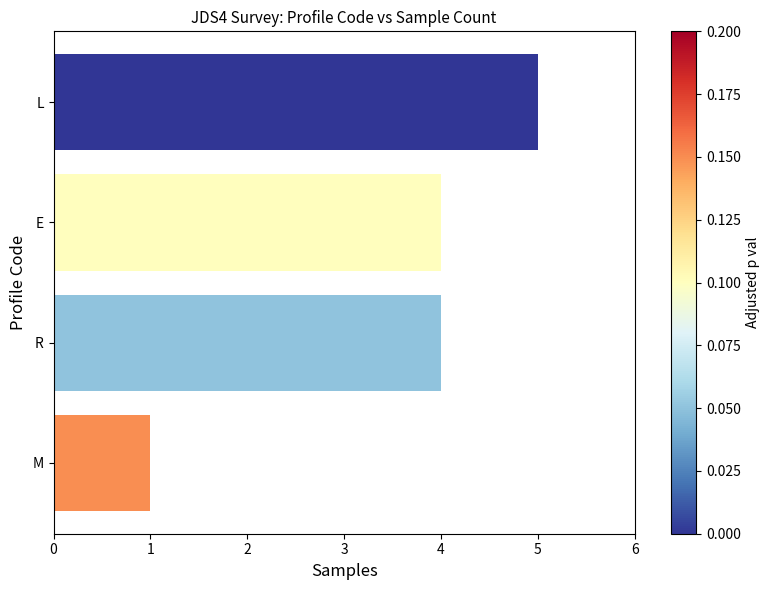

Which has a higher value, M or E?

E